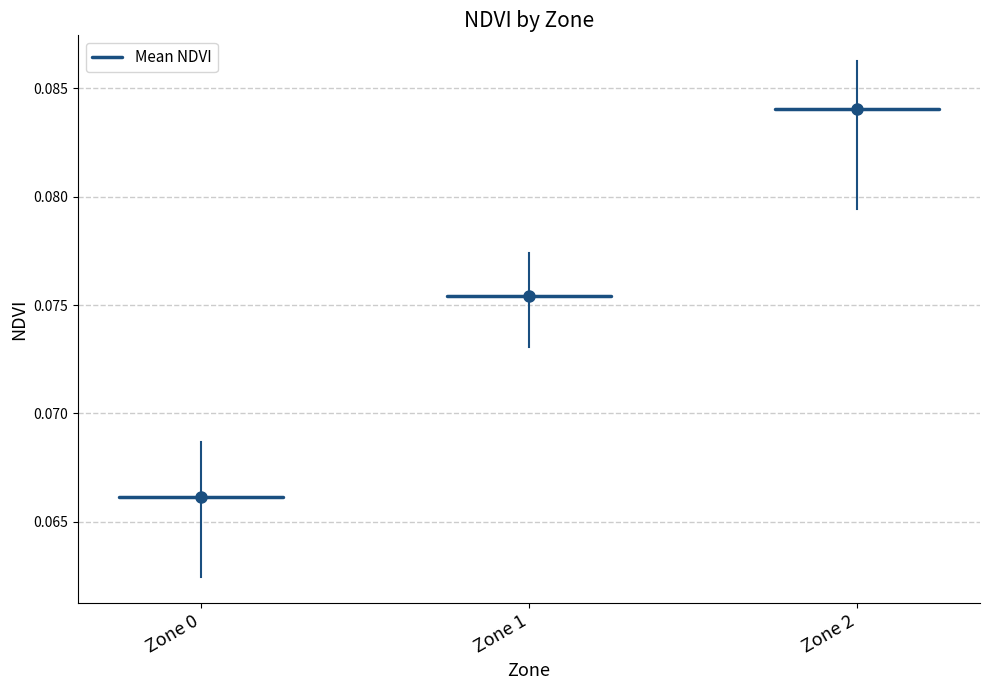

List the labels in order of value, largest first.

2, 1, 0